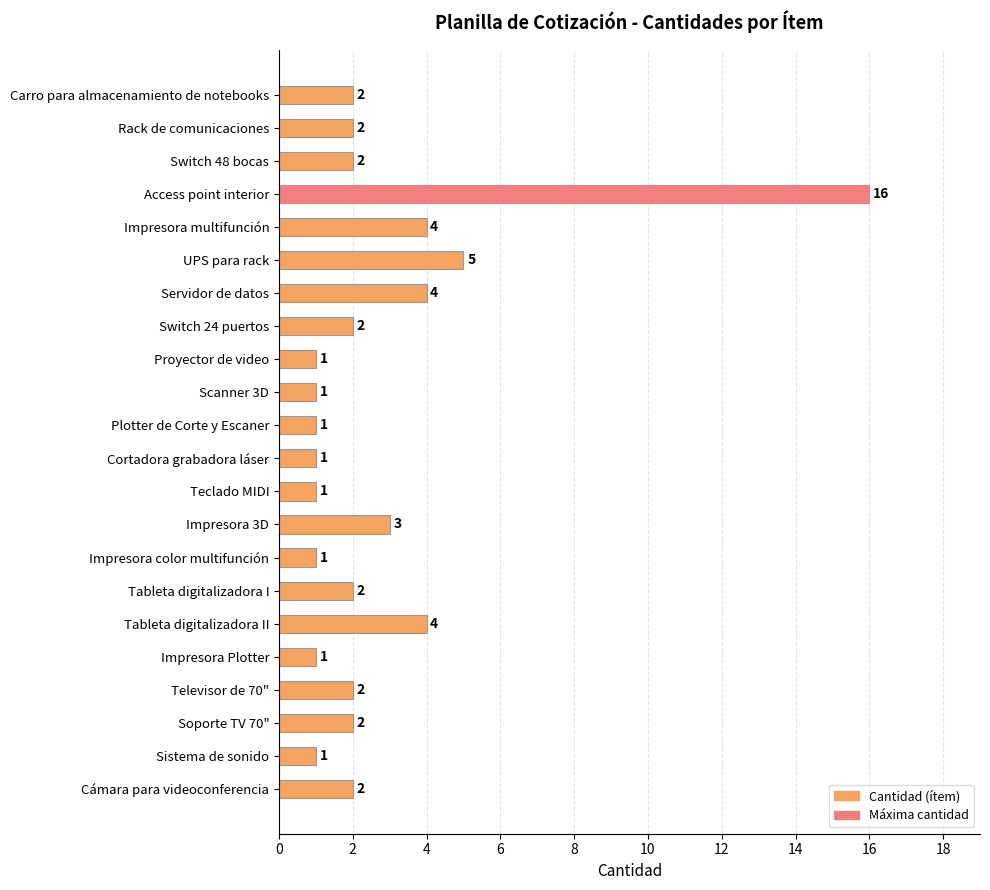

Which has a higher value, Rack de comunicaciones or Teclado MIDI?

Rack de comunicaciones